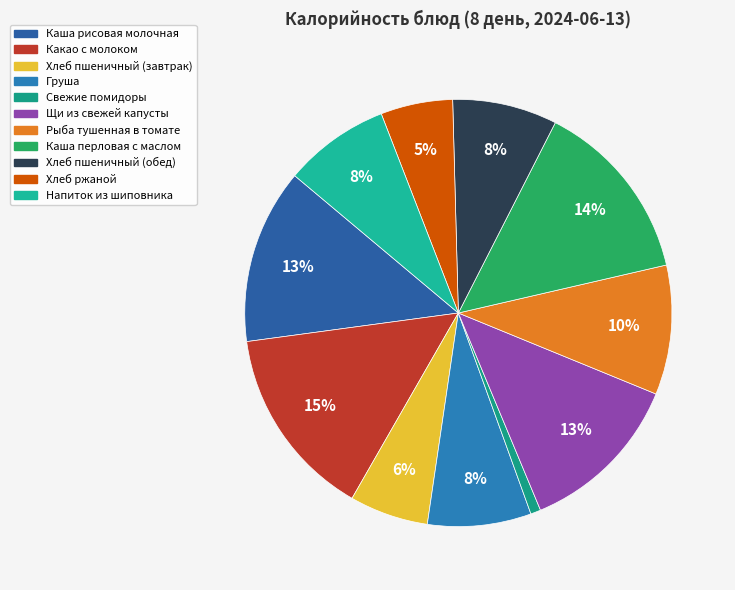

To the nearest percent, what is the combined percentage of Хлеб ржаной and Хлеб пшеничный (обед)?

13%